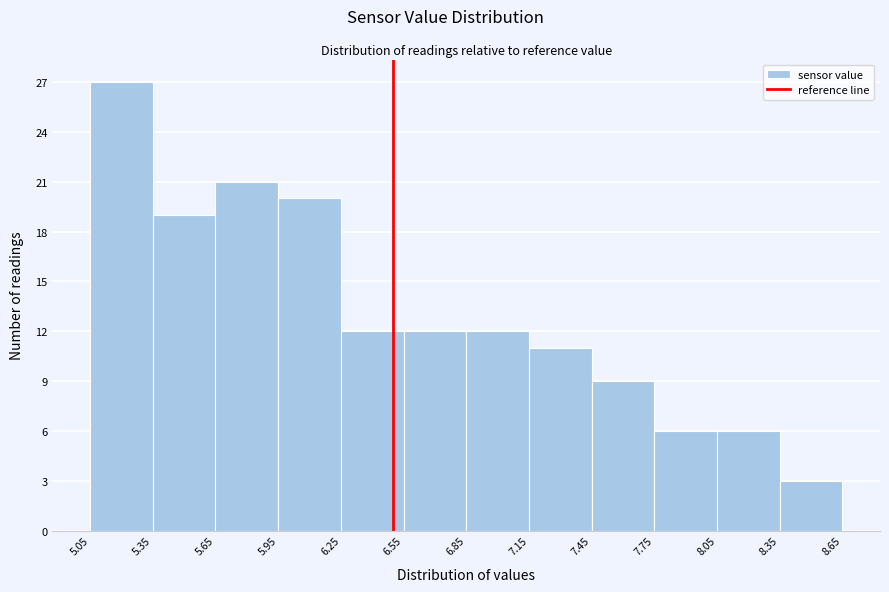

What is the height of the bar covering 5.65 to 5.95 on the x-axis? The values are not printed on the chart, so give them approximately, as read against the axis.

21